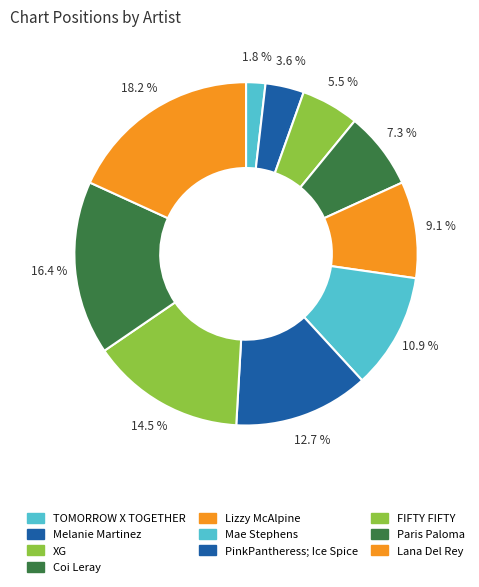

Is there any slice that represents more than half of the pie?

No